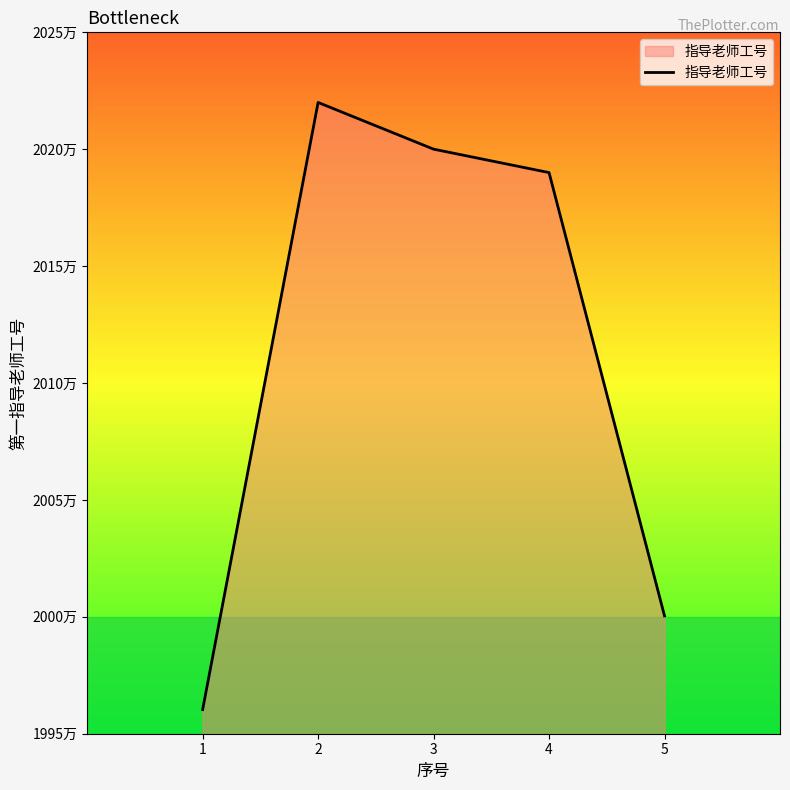

Is this an area chart (filled region under the line)?

Yes